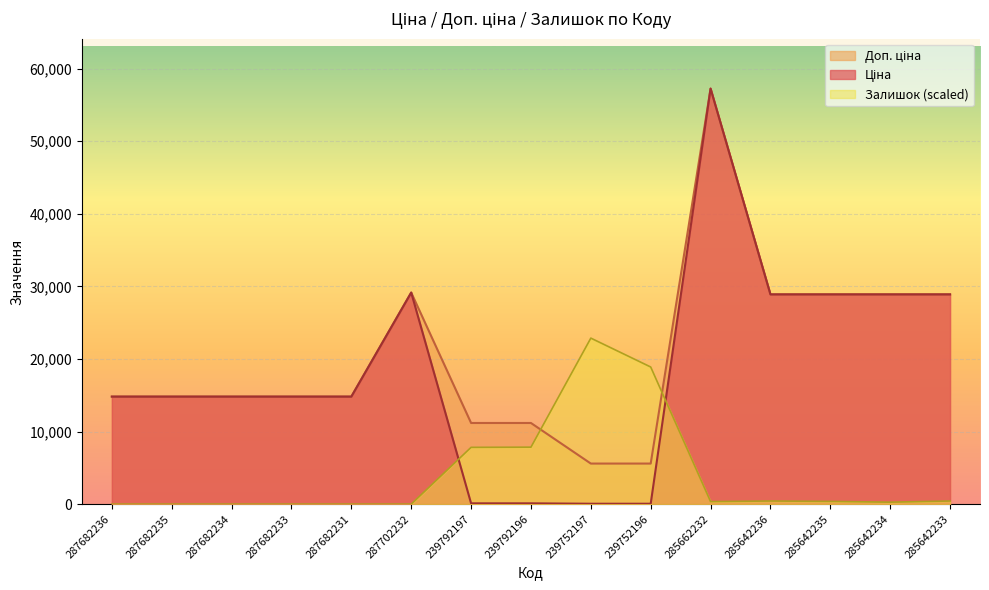

At which category does Ціна reach its first local peak?

287702232